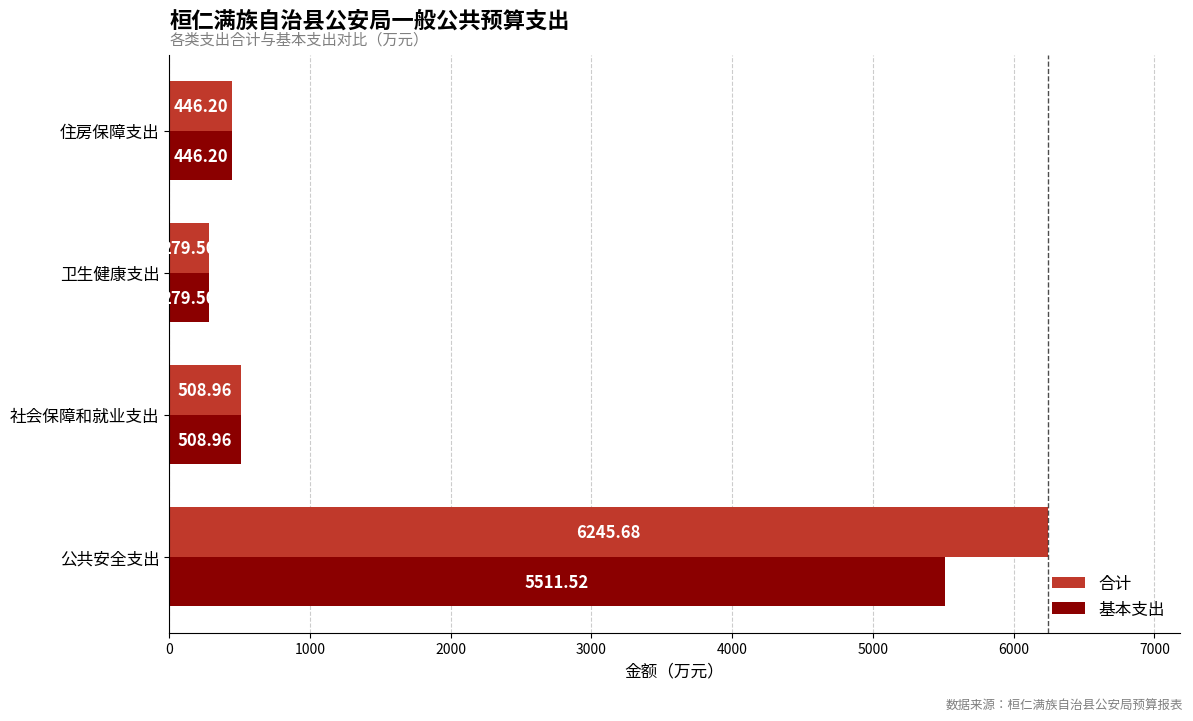

Count the number of categories in the chart.

4